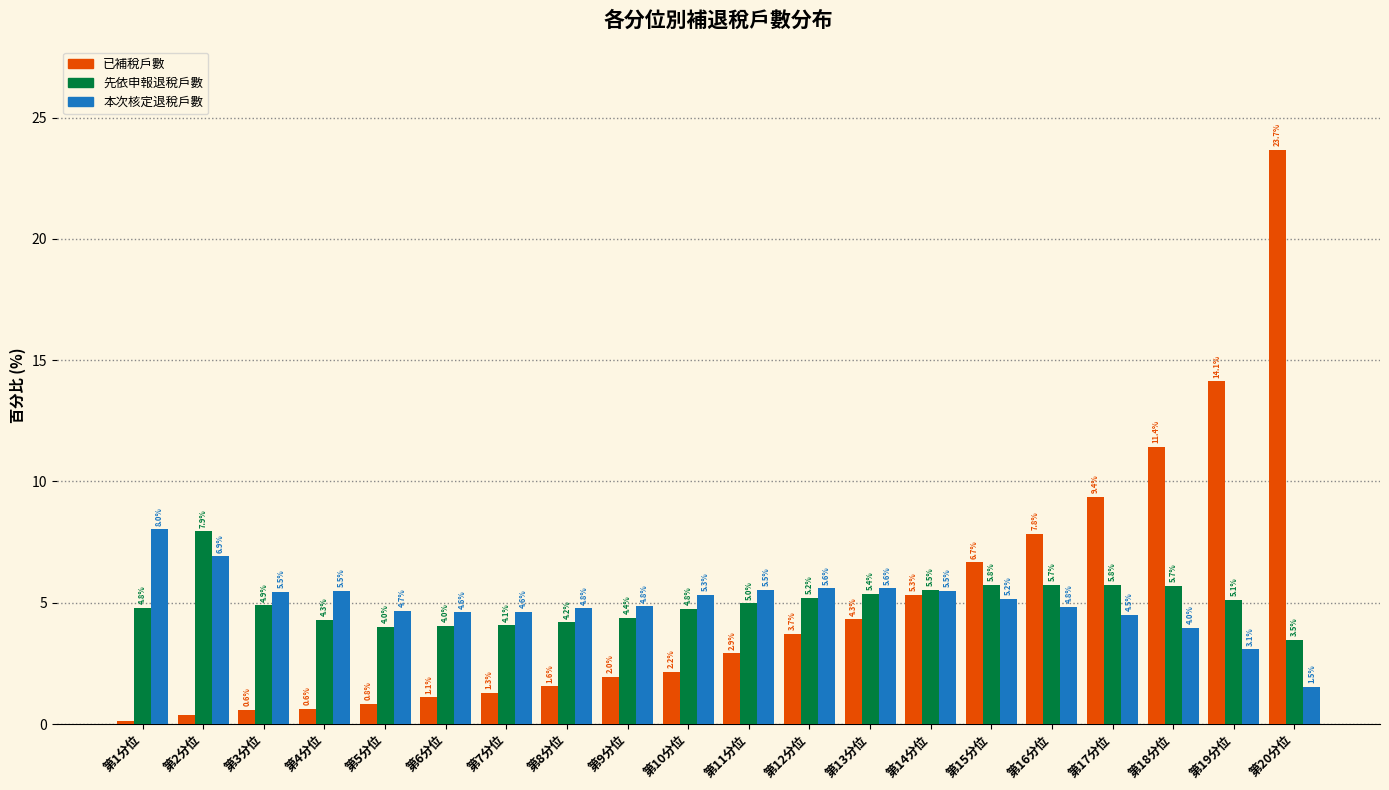

The value of 先依申報退稅戶數 at 第19分位 is 2.4. True or false?

False